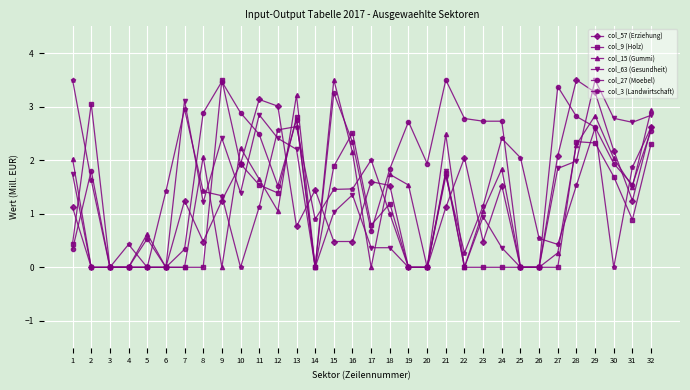

What is the difference between the maximum and second lowest values in the col_9 (Holz) series?

3.5